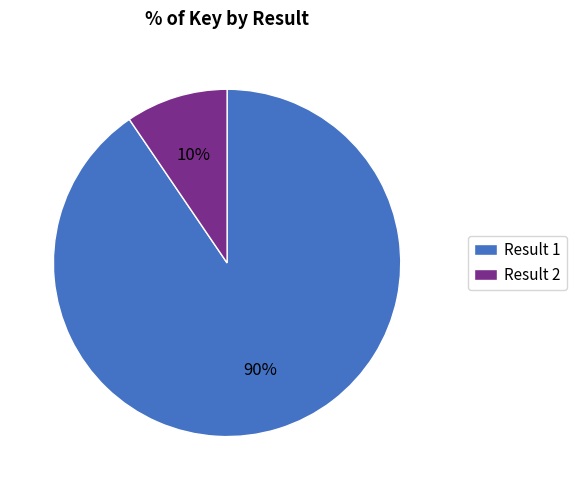

Count the number of slices in the pie.

2